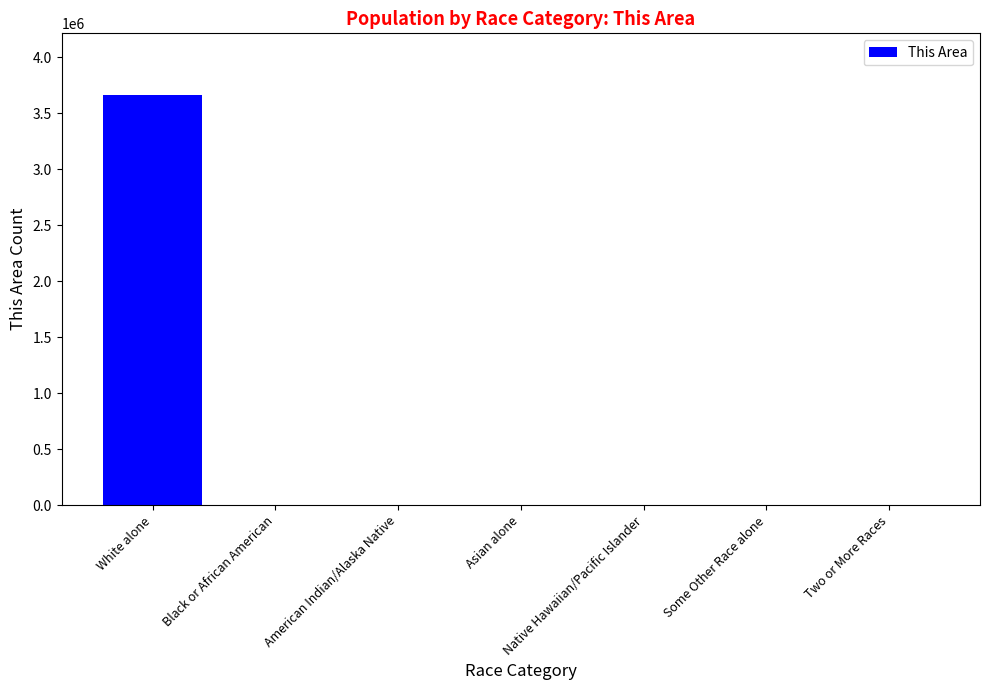

Which category has the highest value across all series?

White alone